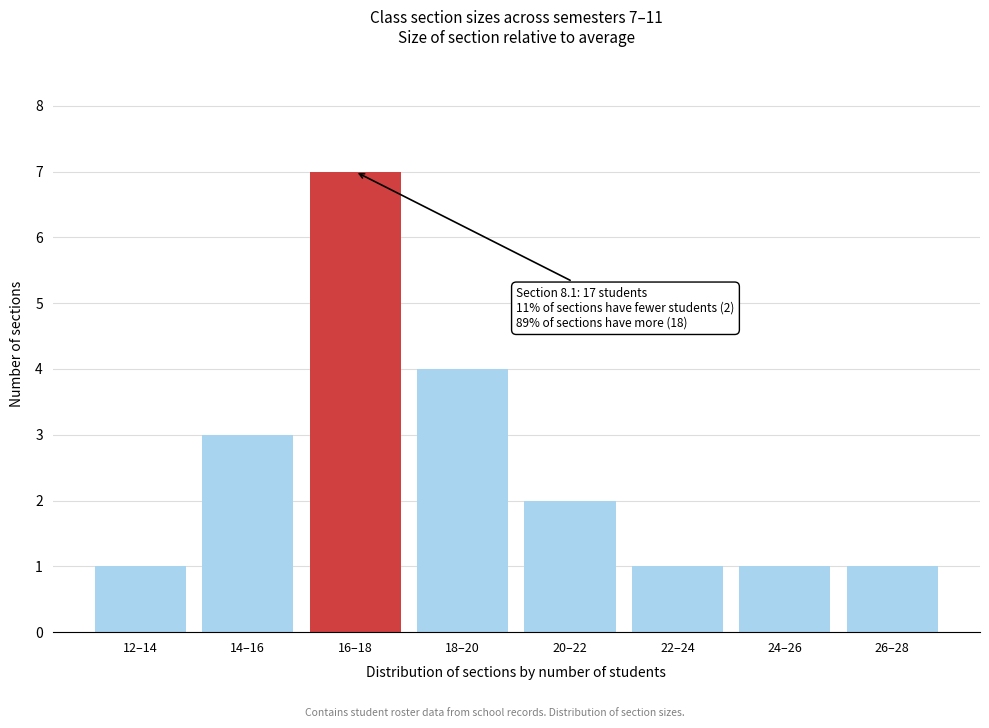

Reading left to right, extract all data points from this chart.

1	3	7	4	2	1	1	1